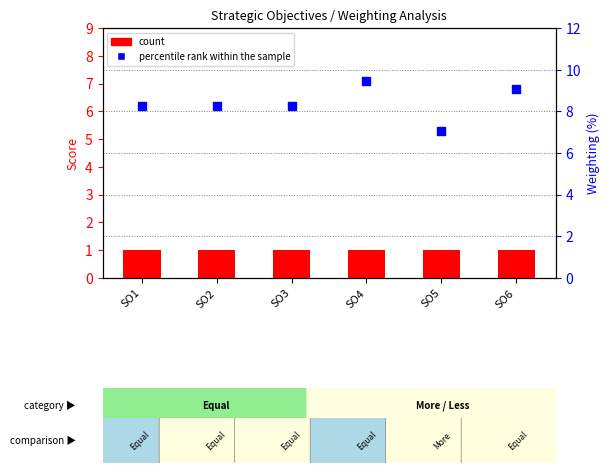

Is the value of percentile rank within the sample at SO5 greater than the value of count at SO5?

Yes